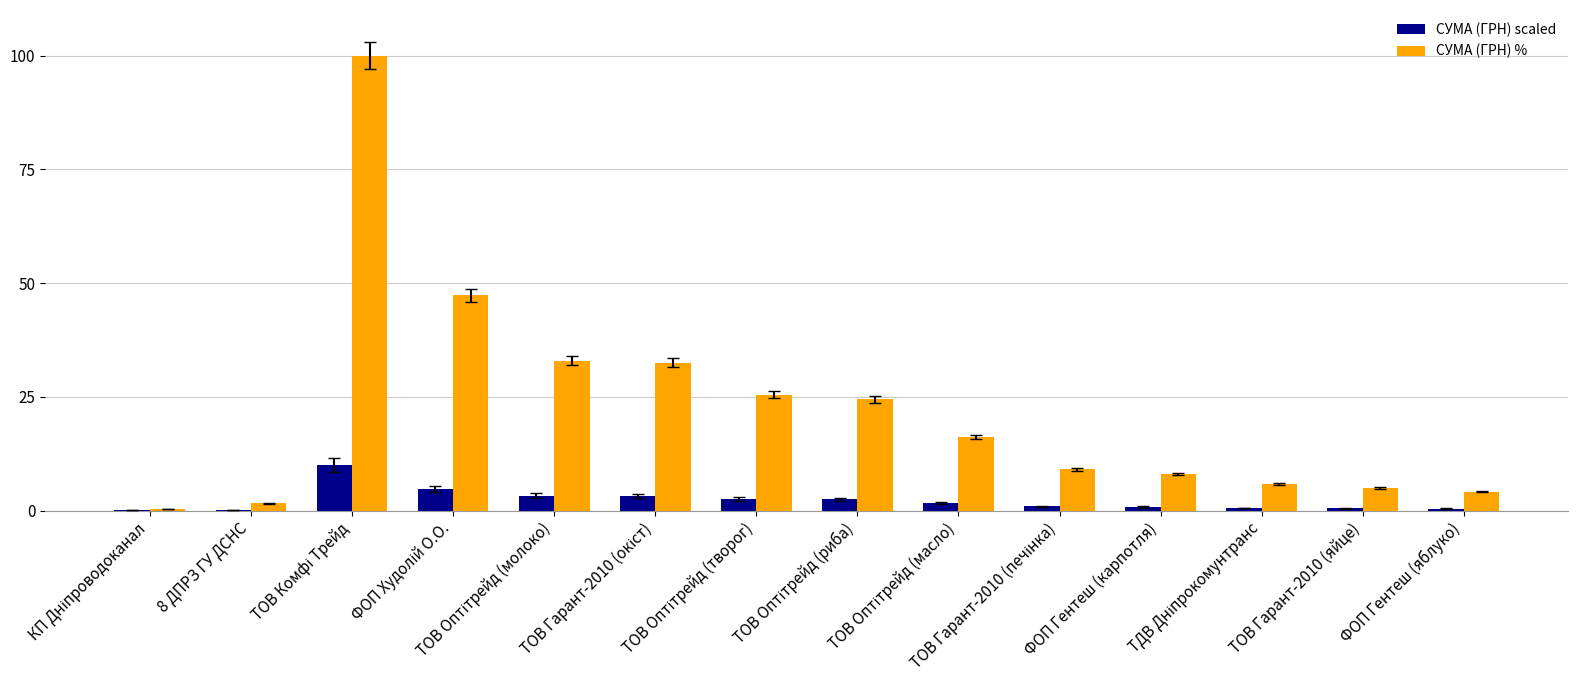

What is the highest value of the СУМА (ГРН) scaled series?

10.0